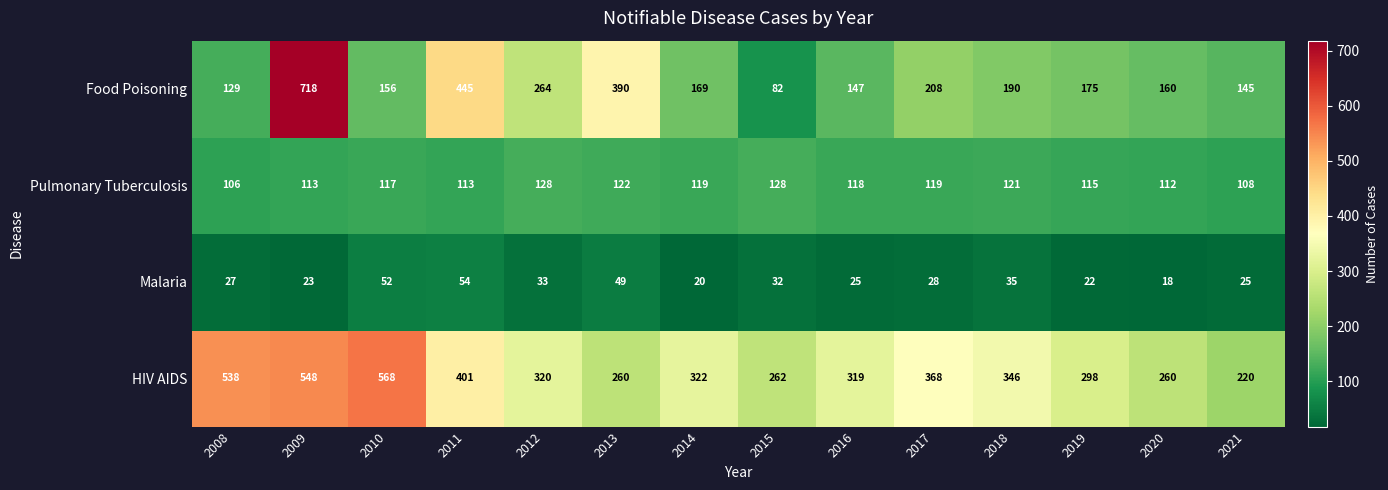

Is it true that HIV AIDS equals 220 at 2021?

True